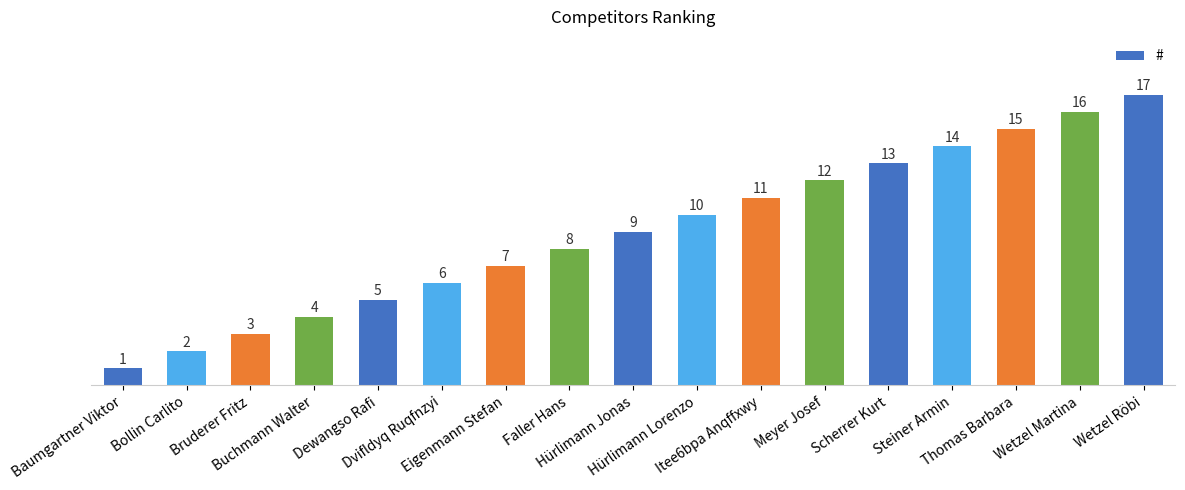

Rank the categories by value from highest to lowest.

Wetzel Röbi, Wetzel Martina, Thomas Barbara, Steiner Armin, Scherrer Kurt, Meyer Josef, Itee6bpa Anqffxwy, Hürlimann Lorenzo, Hürlimann Jonas, Faller Hans, Eigenmann Stefan, Dvifldyq Ruqfnzyi, Dewangso Rafi, Buchmann Walter, Bruderer Fritz, Bollin Carlito, Baumgartner Viktor